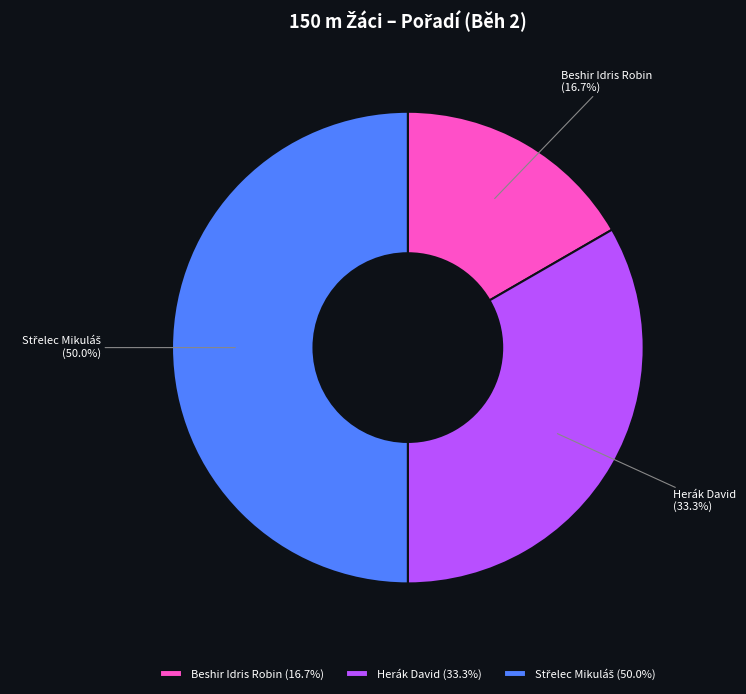

Between Beshir Idris Robin and Herák David, which is larger?

Herák David